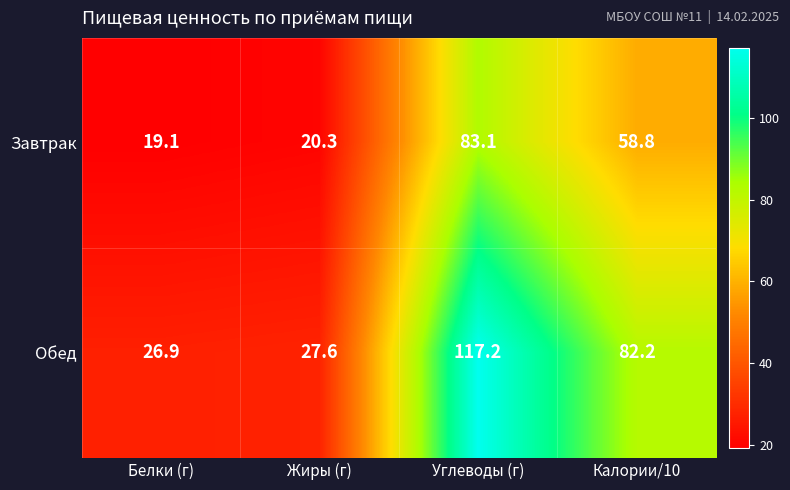

Reading left to right, what are all the values shown in this chart?

Завтрак: Белки (г)=19.1	Жиры (г)=20.3	Углеводы (г)=83.1	Калории/10=58.8
Обед: Белки (г)=26.9	Жиры (г)=27.6	Углеводы (г)=117.2	Калории/10=82.2